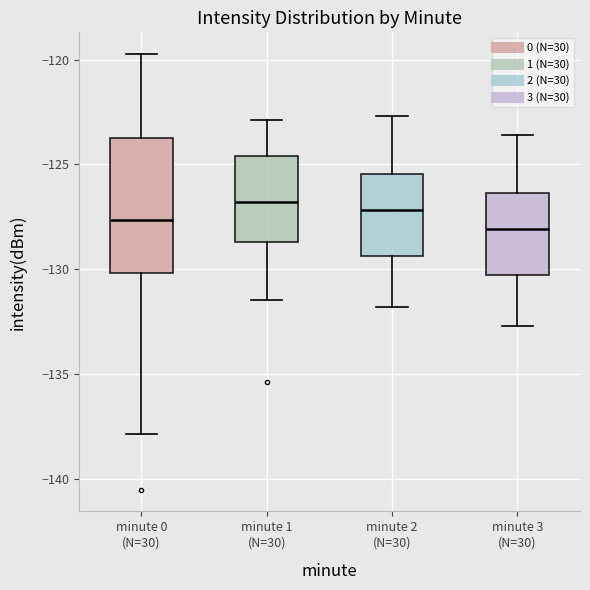

Where does the upper whisker of the box for minute 1 (N=30) end on the y-axis? The values are not printed on the chart, so give them approximately, as read against the axis.

-123.0